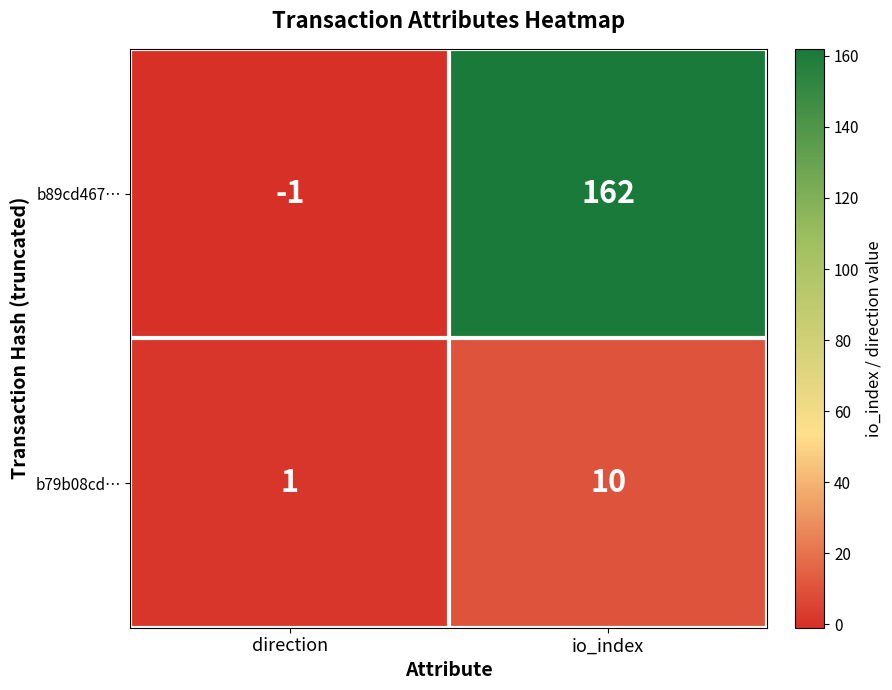

True or false: b89cd467… has a value of 162 at io_index.

True